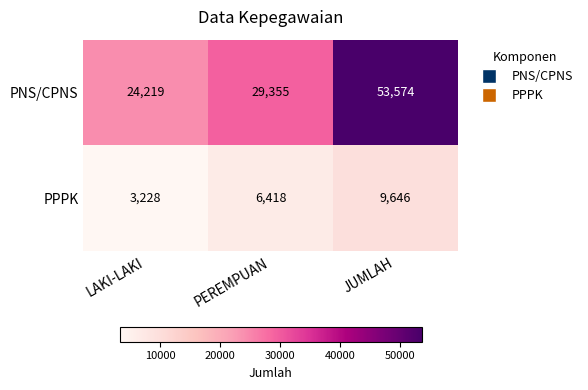

Which series has the largest range (max minus min)?

PNS/CPNS